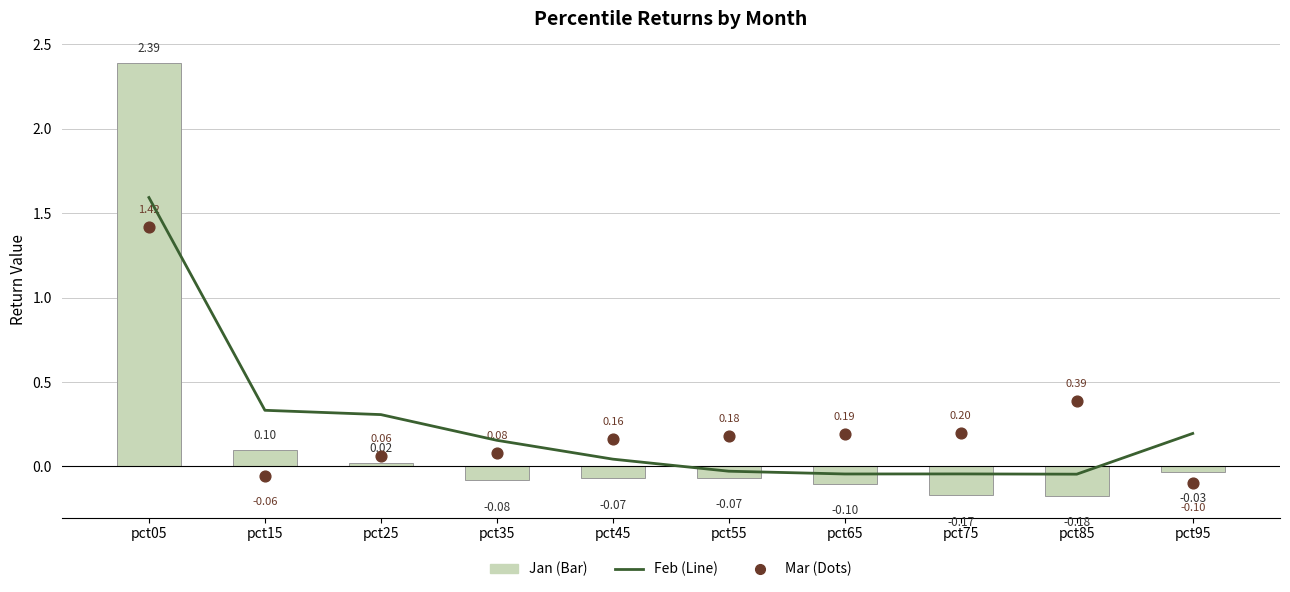

Is the value of Mar (Dots) at pct75 greater than the value of Feb (Line) at pct15?

No